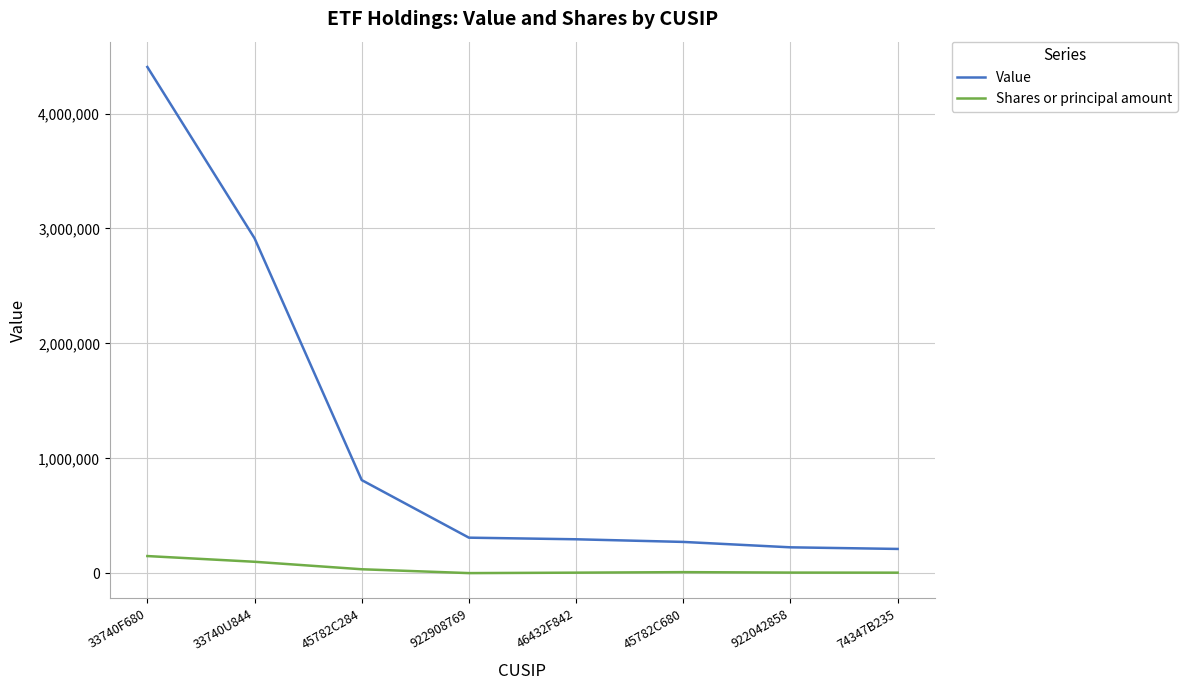

What is the maximum value for Shares or principal amount?

150020